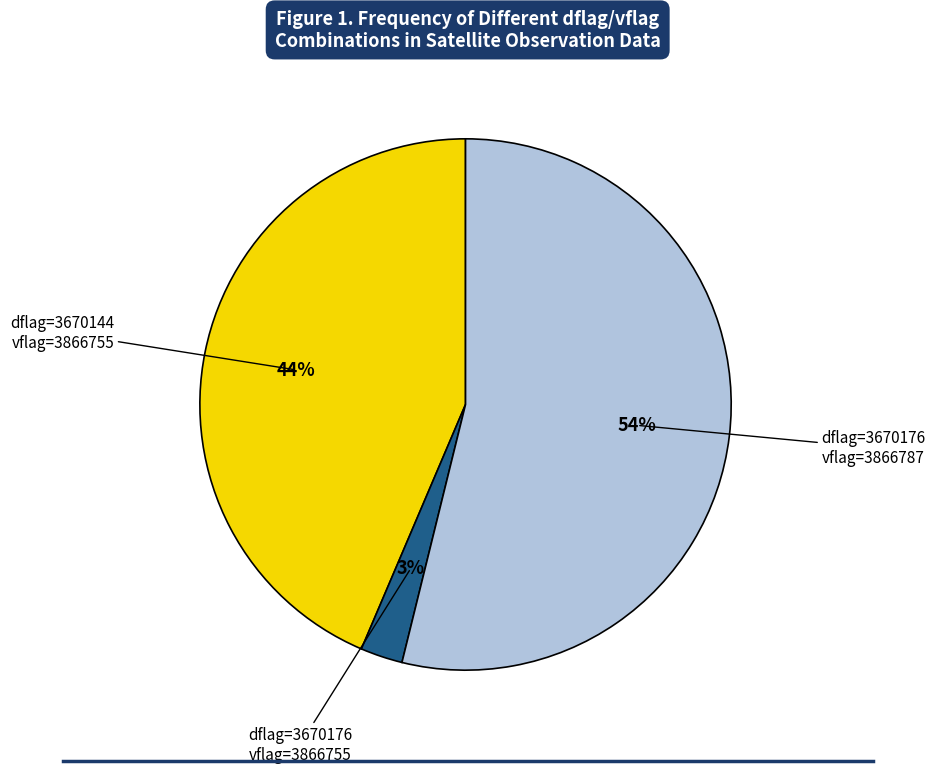

Is there a majority slice in this chart?

Yes